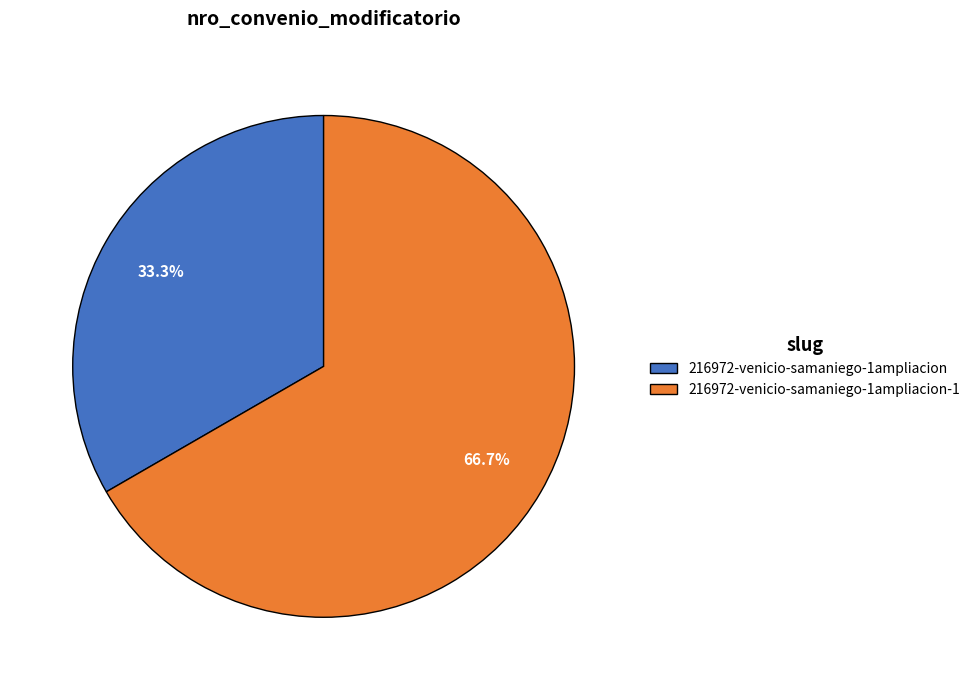

How many slices are in this pie chart?

2